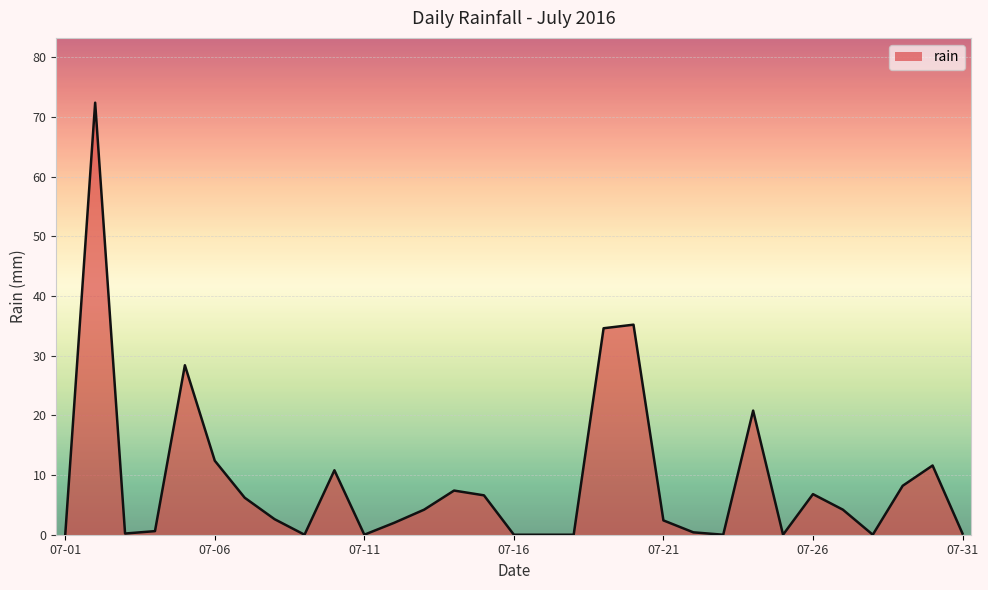

What is the average value?

9.0